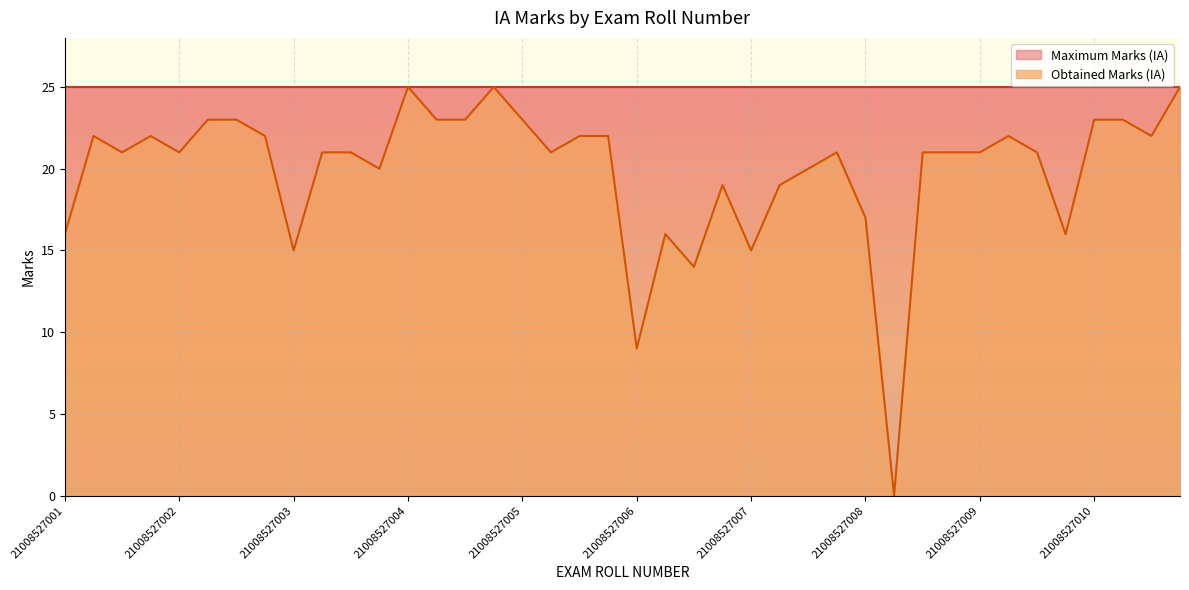

Reading left to right, extract all data points from this chart.

21008527001=16	21008527001=22	21008527001=21	21008527001=22	21008527002=21	21008527002=23	21008527002=23	21008527002=22	21008527003=15	21008527003=21	21008527003=21	21008527003=20	21008527004=25	21008527004=23	21008527004=23	21008527004=25	21008527005=23	21008527005=21	21008527005=22	21008527005=22	21008527006=9	21008527006=16	21008527006=14	21008527006=19	21008527007=15	21008527007=19	21008527007=20	21008527007=21	21008527008=17	21008527008=0	21008527008=21	21008527008=21	21008527009=21	21008527009=22	21008527009=21	21008527009=16	21008527010=23	21008527010=23	21008527010=22	21008527010=25